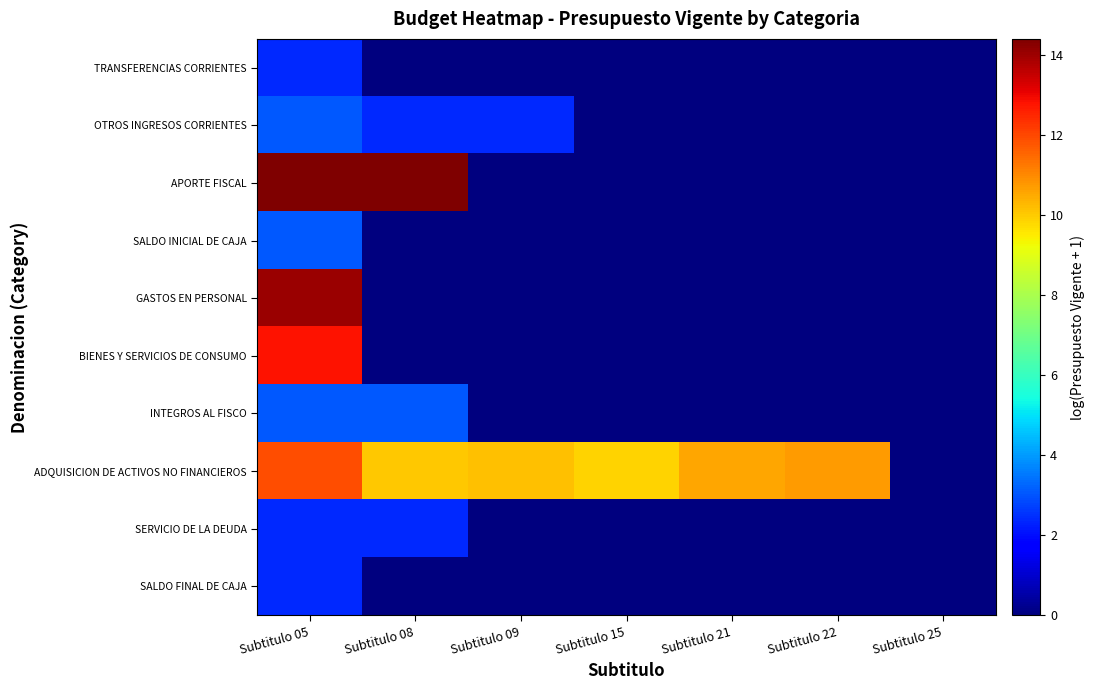

Reading right to left, what are all the values shown in this chart?

TRANSFERENCIAS CORRIENTES: Subtitulo 25=0.0	Subtitulo 22=0.0	Subtitulo 21=0.0	Subtitulo 15=0.0	Subtitulo 09=0.0	Subtitulo 08=0.0	Subtitulo 05=2.4
OTROS INGRESOS CORRIENTES: Subtitulo 25=0.0	Subtitulo 22=0.0	Subtitulo 21=0.0	Subtitulo 15=0.0	Subtitulo 09=2.4	Subtitulo 08=2.4	Subtitulo 05=3.0
APORTE FISCAL: Subtitulo 25=0.0	Subtitulo 22=0.0	Subtitulo 21=0.0	Subtitulo 15=0.0	Subtitulo 09=0.0	Subtitulo 08=14.4	Subtitulo 05=14.4
SALDO INICIAL DE CAJA: Subtitulo 25=0.0	Subtitulo 22=0.0	Subtitulo 21=0.0	Subtitulo 15=0.0	Subtitulo 09=0.0	Subtitulo 08=0.0	Subtitulo 05=3.0
GASTOS EN PERSONAL: Subtitulo 25=0.0	Subtitulo 22=0.0	Subtitulo 21=0.0	Subtitulo 15=0.0	Subtitulo 09=0.0	Subtitulo 08=0.0	Subtitulo 05=14.1
BIENES Y SERVICIOS DE CONSUMO: Subtitulo 25=0.0	Subtitulo 22=0.0	Subtitulo 21=0.0	Subtitulo 15=0.0	Subtitulo 09=0.0	Subtitulo 08=0.0	Subtitulo 05=12.8
INTEGROS AL FISCO: Subtitulo 25=0.0	Subtitulo 22=0.0	Subtitulo 21=0.0	Subtitulo 15=0.0	Subtitulo 09=0.0	Subtitulo 08=3.0	Subtitulo 05=3.0
ADQUISICION DE ACTIVOS NO FINANCIEROS: Subtitulo 25=0.0	Subtitulo 22=10.7	Subtitulo 21=10.6	Subtitulo 15=9.9	Subtitulo 09=10.1	Subtitulo 08=10.0	Subtitulo 05=11.9
SERVICIO DE LA DEUDA: Subtitulo 25=0.0	Subtitulo 22=0.0	Subtitulo 21=0.0	Subtitulo 15=0.0	Subtitulo 09=0.0	Subtitulo 08=2.4	Subtitulo 05=2.4
SALDO FINAL DE CAJA: Subtitulo 25=0.0	Subtitulo 22=0.0	Subtitulo 21=0.0	Subtitulo 15=0.0	Subtitulo 09=0.0	Subtitulo 08=0.0	Subtitulo 05=2.4